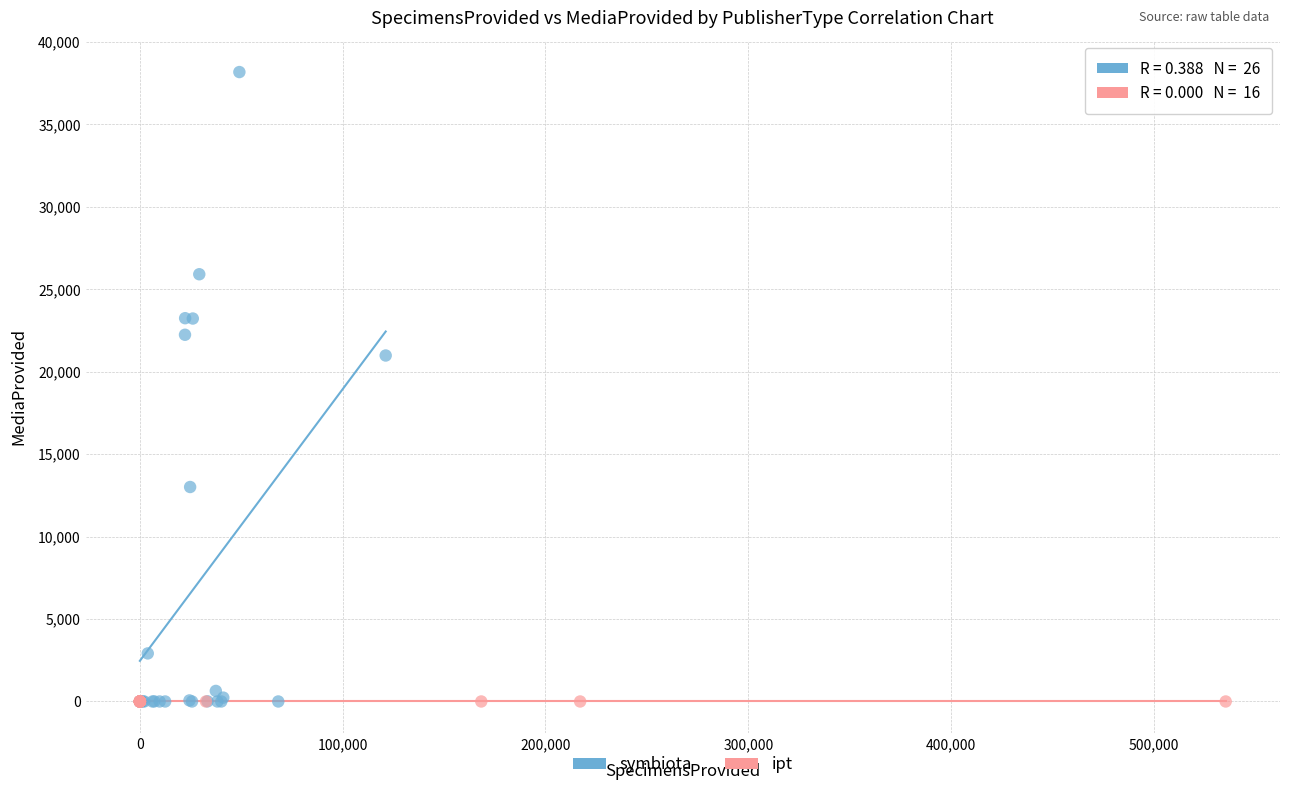

Which series contains the highest Y value?

symbiota